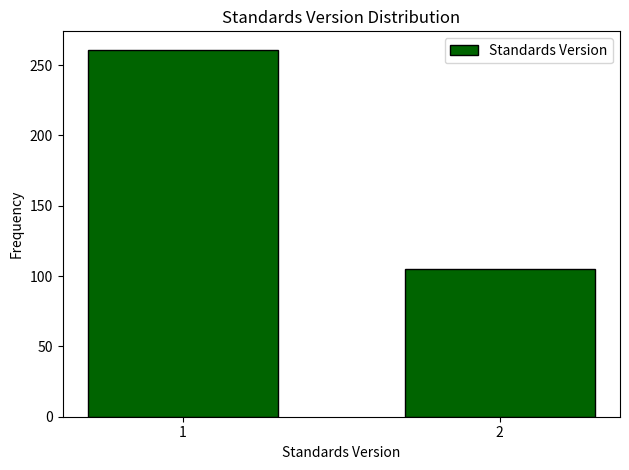

Reading left to right, extract all data points from this chart.

261	105